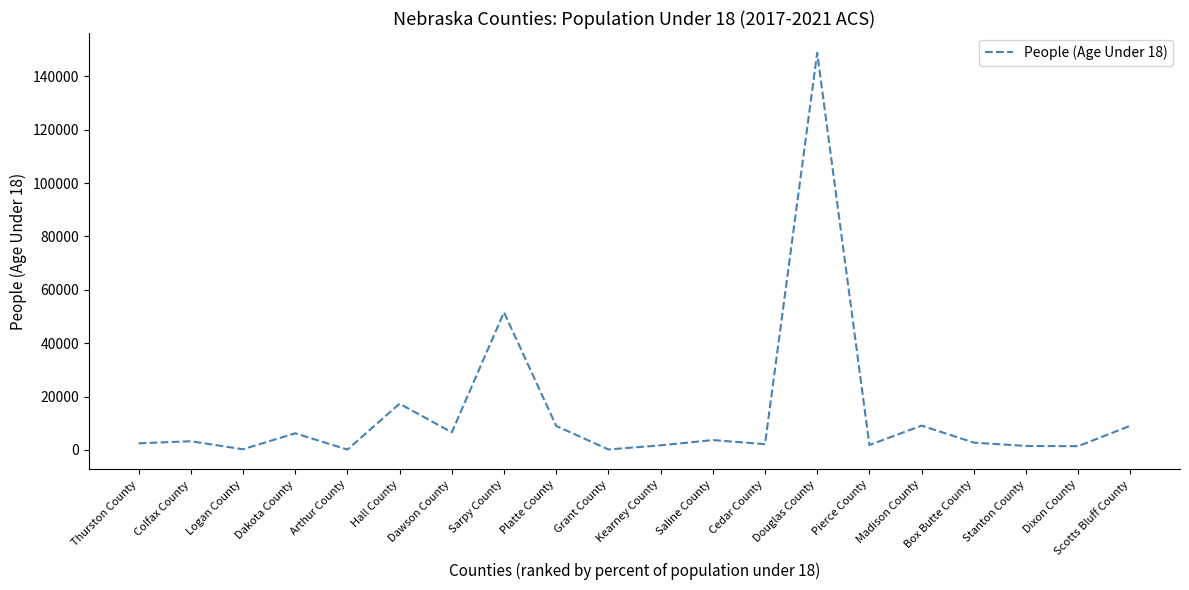

True or false: there are more than 2 points higher than both neighbors.

True